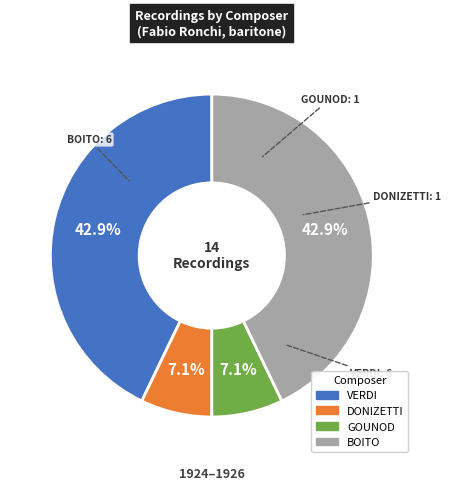

What portion of the pie excludes DONIZETTI?

92.9%